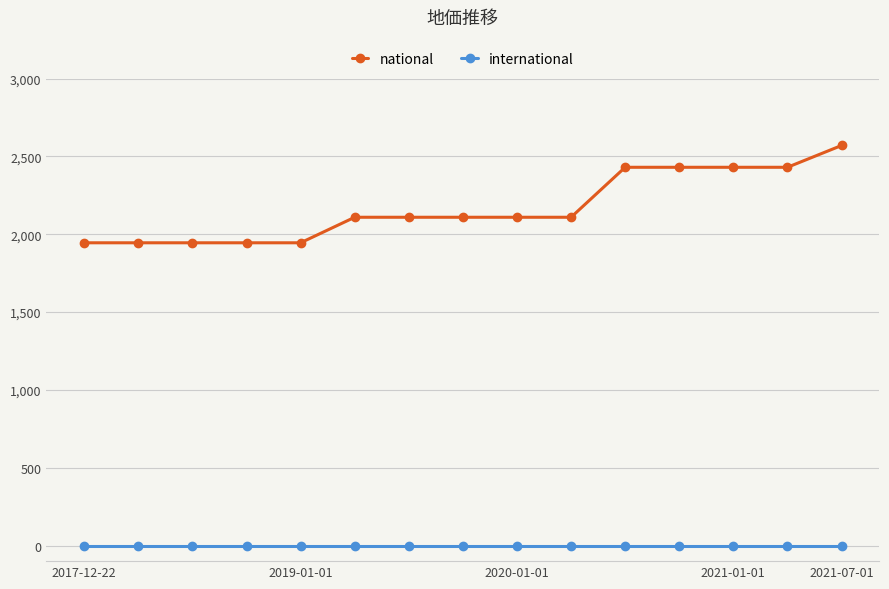

What is the maximum value for national?

2570